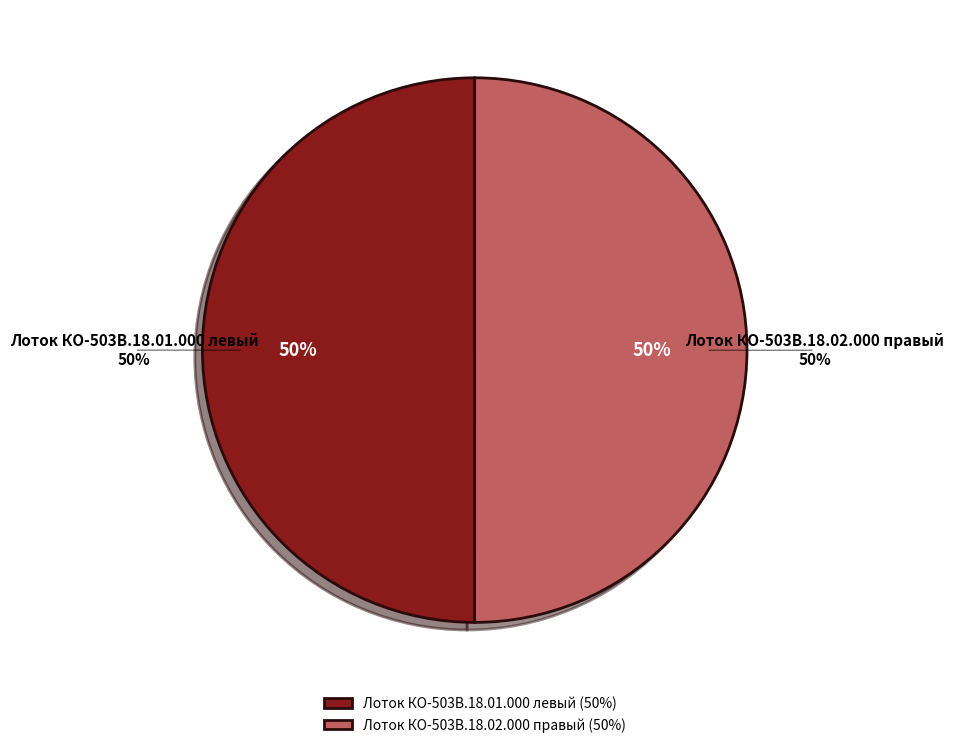

Is Лоток КО-503В.18.02.000 правый the majority of the pie?

Yes